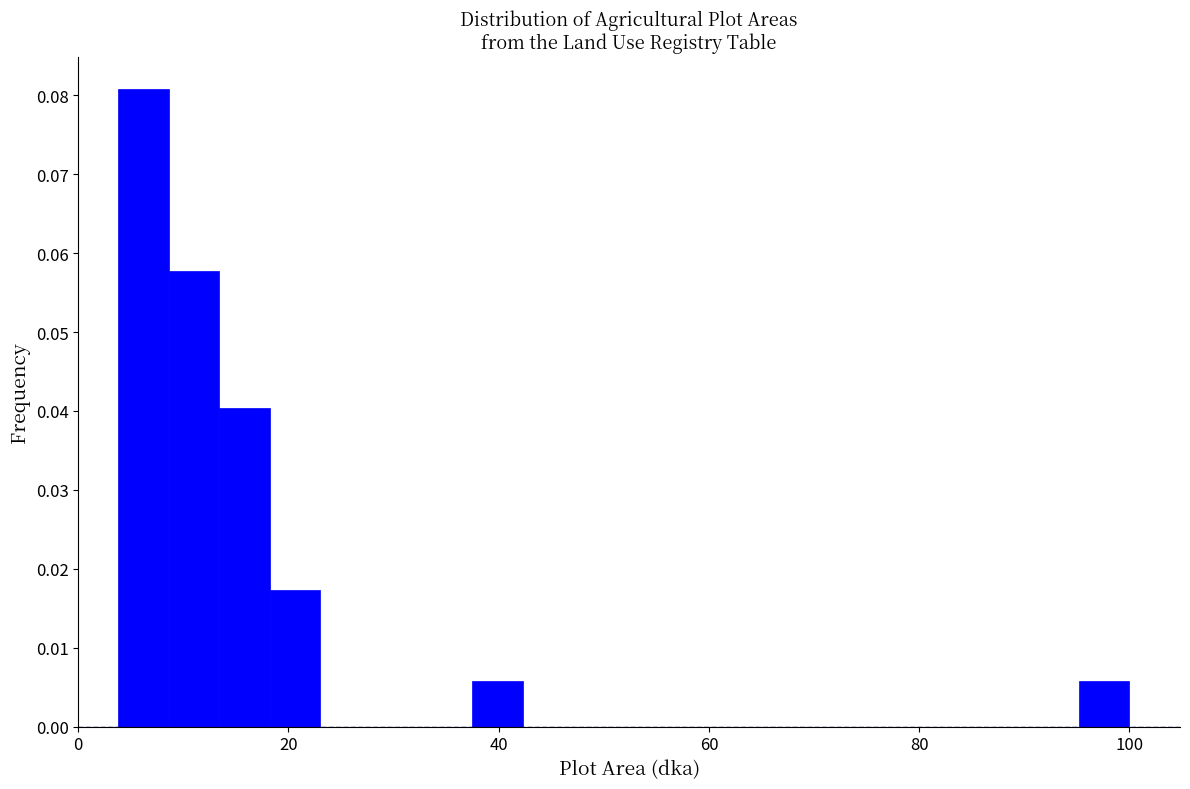

Read against the x-axis, roughly where is the centre of the tallest bar?

6